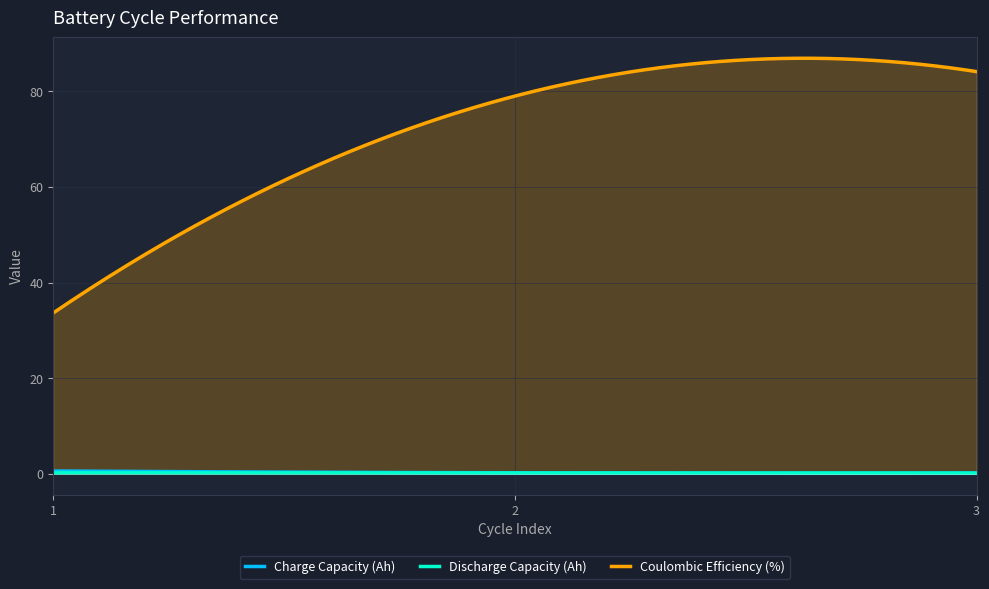

What is the sum of the Discharge Capacity (Ah) values at 2 and 1?

0.4